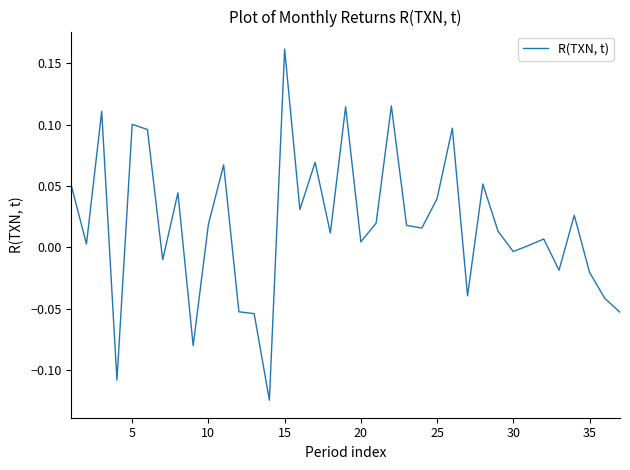

What is the difference between the maximum and minimum values?

0.3